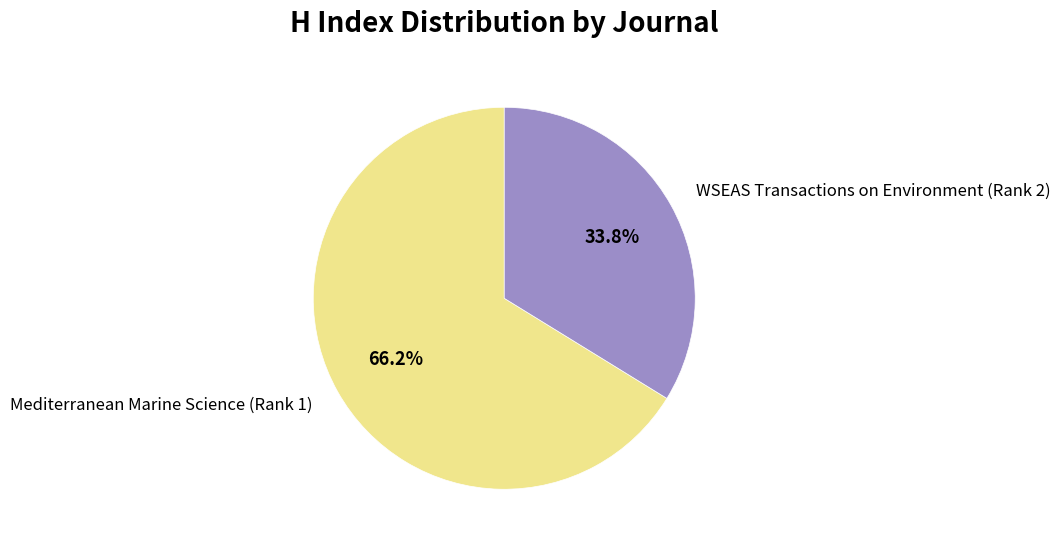

Does Mediterranean Marine Science (Rank 1) represent more than half of the total?

Yes